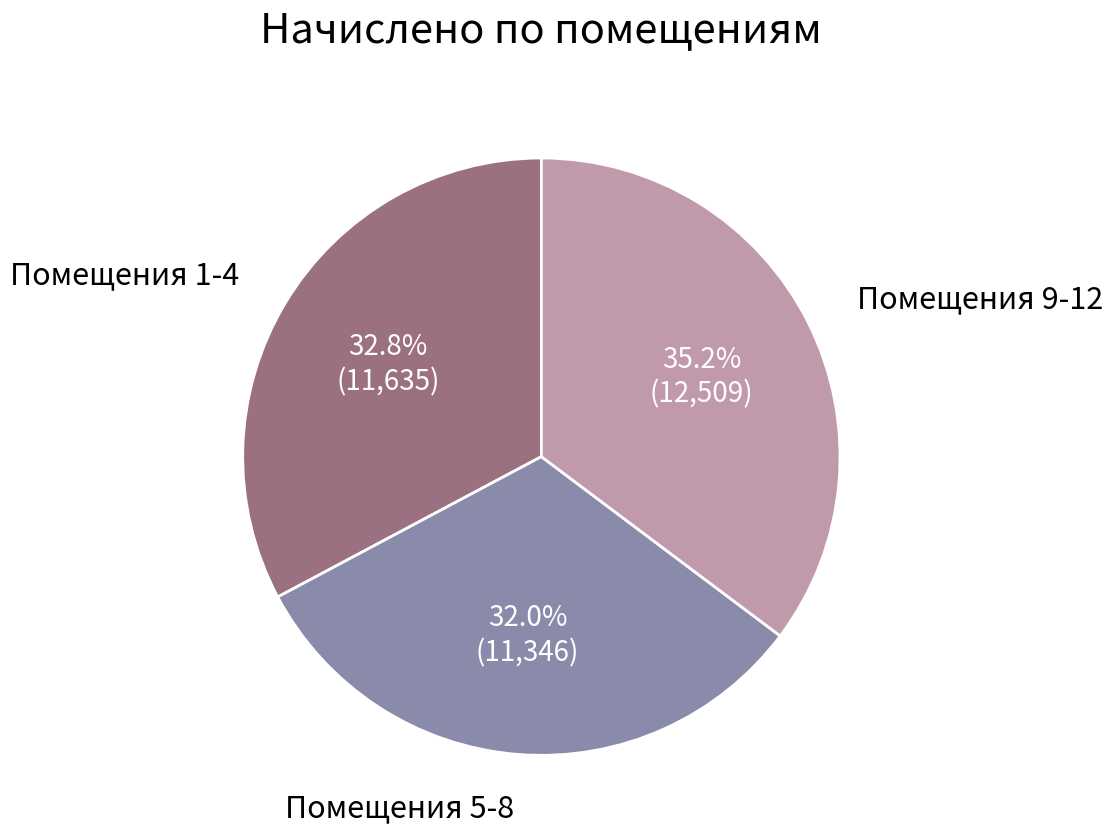

Does any single category account for the majority?

No